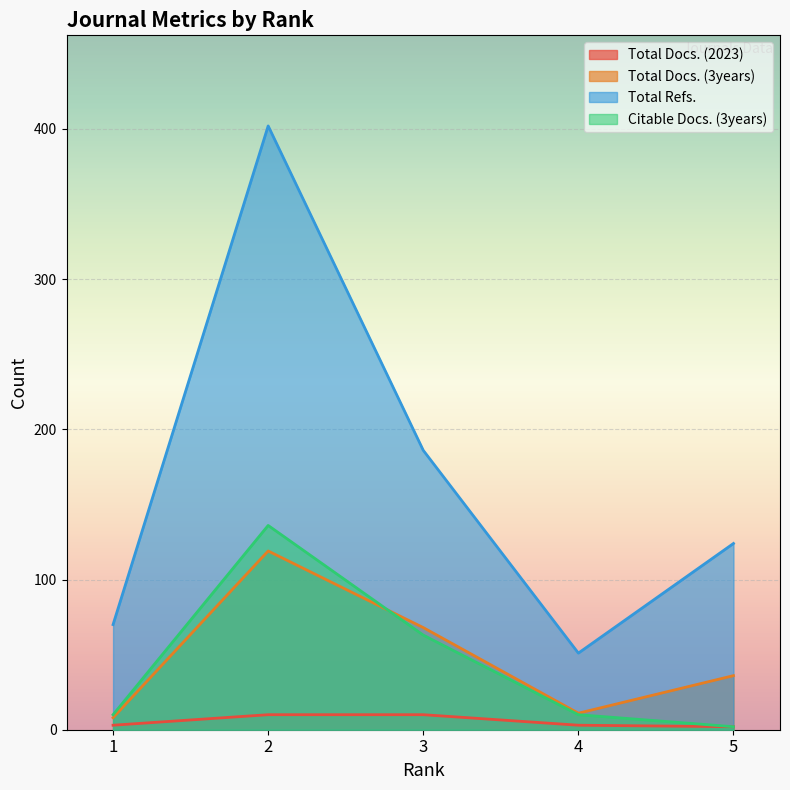

True or false: Total Docs. (3years) and Total Refs. intersect in this chart.

False